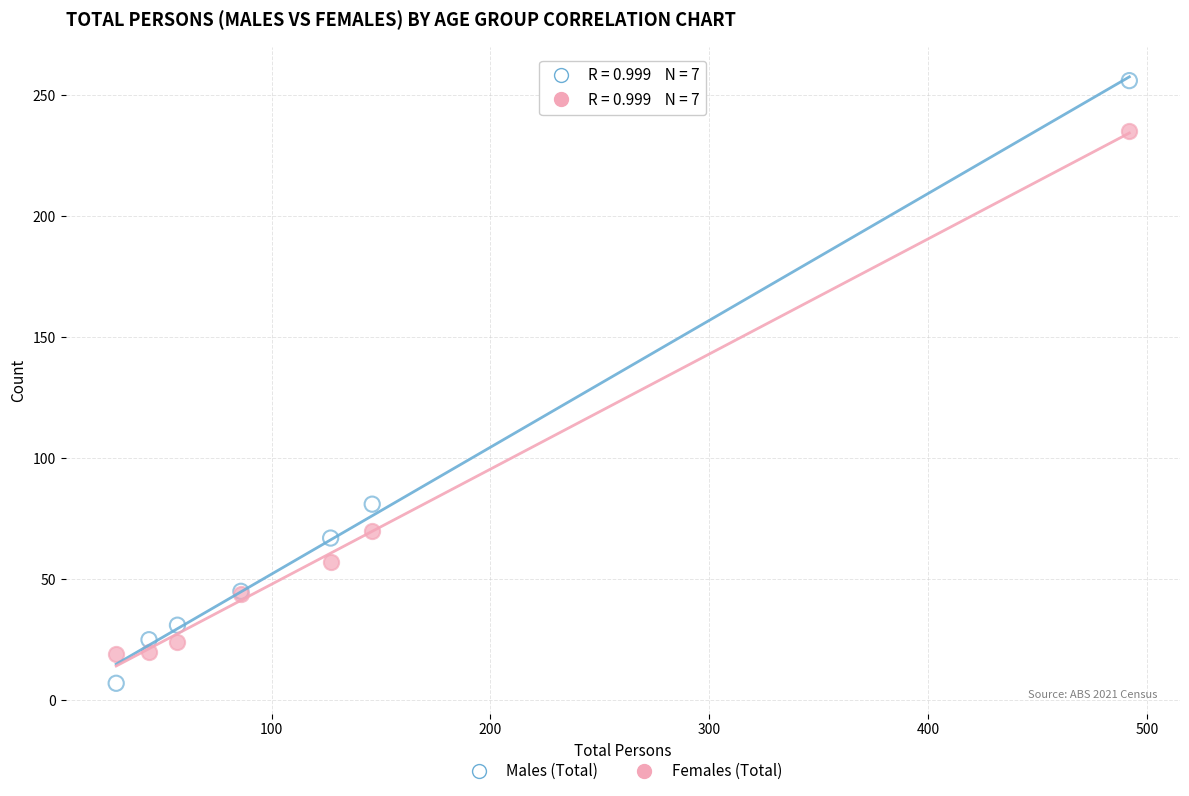

Which series has the widest spread of Y values?

Males (Total)